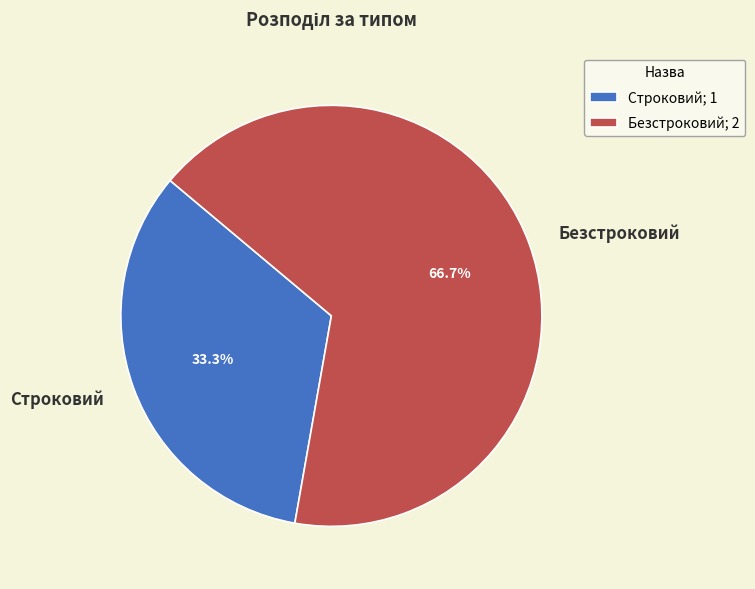

How much of the chart is everything except Безстроковий?

33.3%